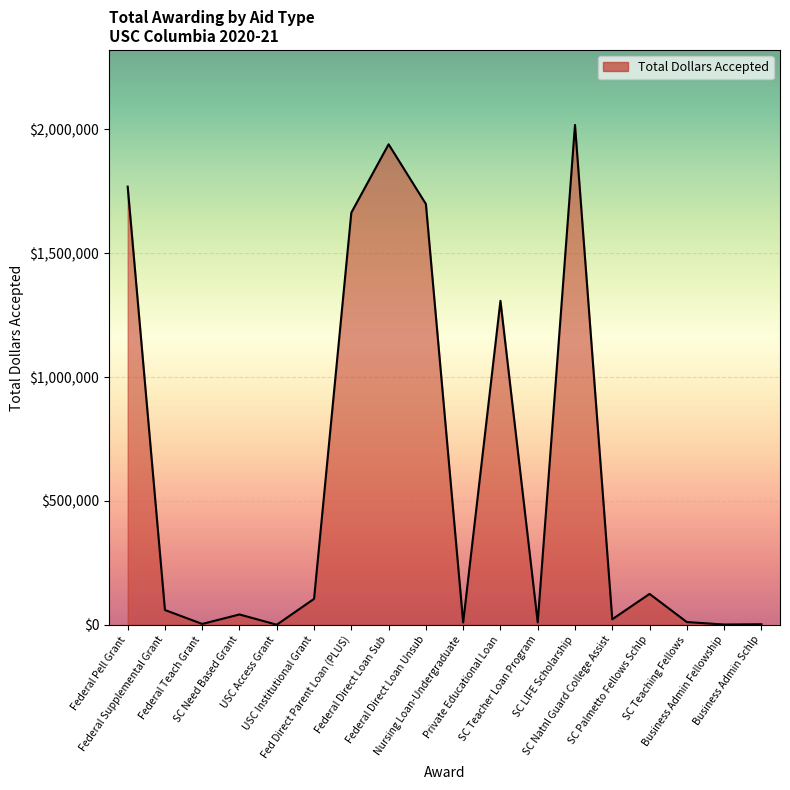

What is the maximum value shown in the chart?

2017500